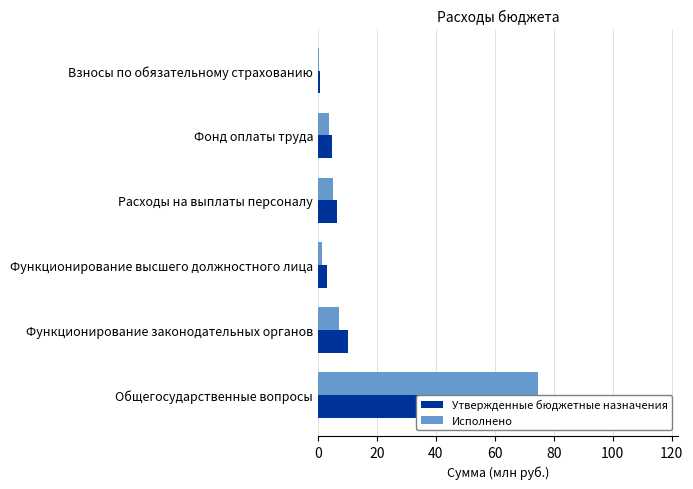

Rank the series by their average value, from lowest to highest.

Исполнено, Утвержденные бюджетные назначения